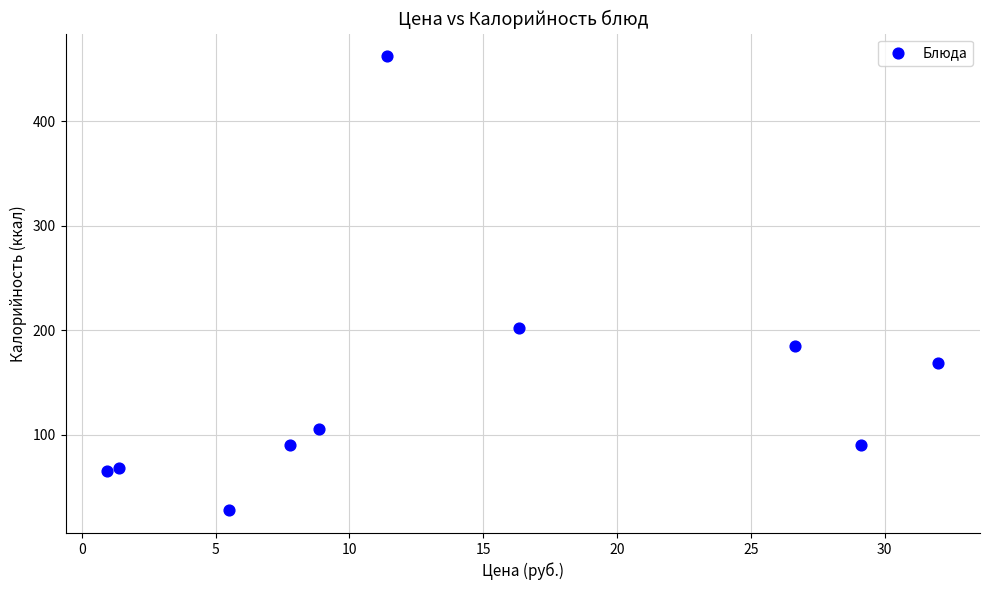

What is the average Y value?

147